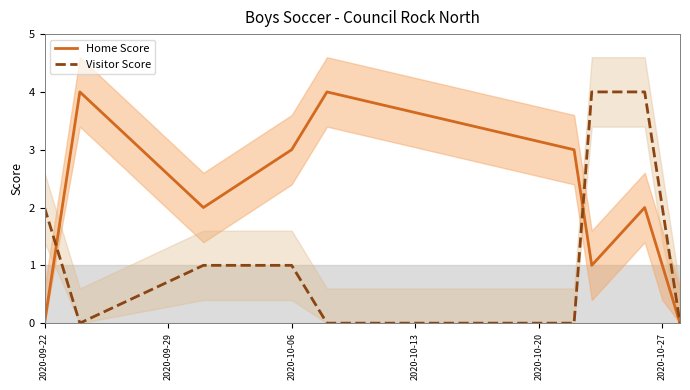

Which label corresponds to the smallest value in the chart?

2020-09-22